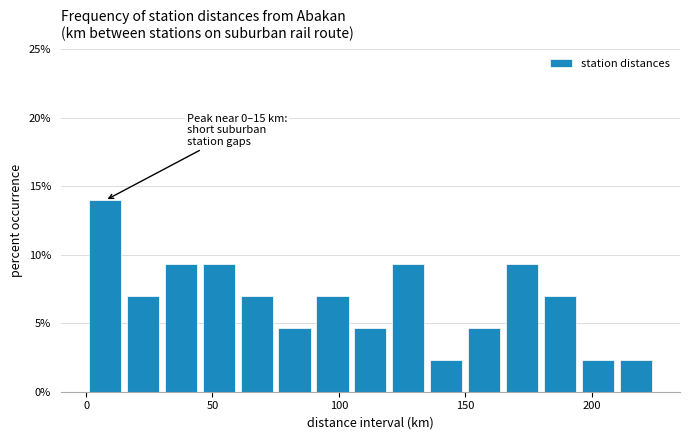

Around what value on the x-axis is the tallest bar? Give the approximate position of its centre, as read against the axis.

10